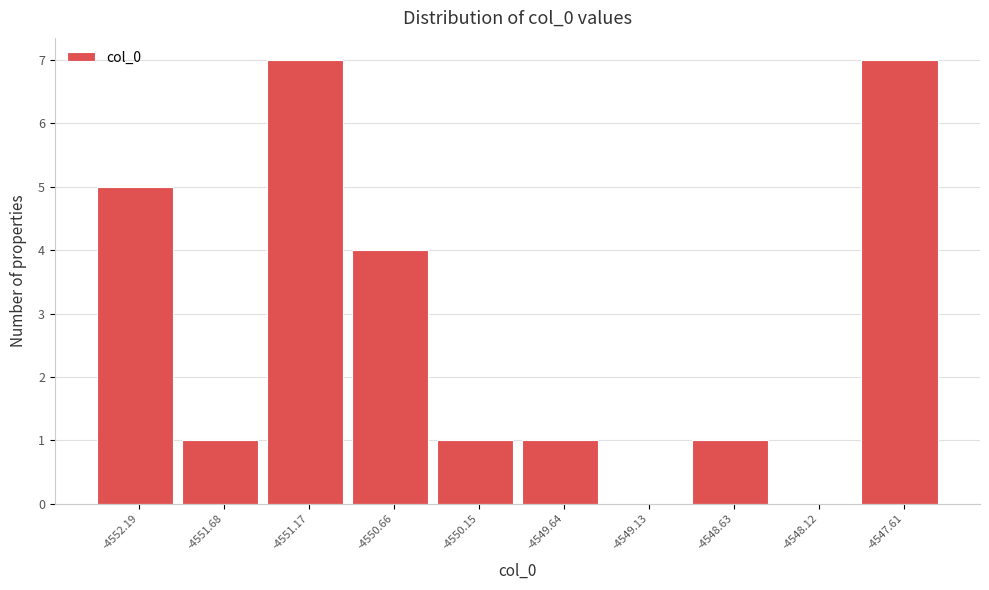

Reading left to right, transcribe this chart: for each bar, give the range it covers on the x-axis and its height. Neither the bar edges nor the heights are printed on the chart, so give them approximately, as read against the axes.

-4552.4 to -4551.9: 5
-4551.9 to -4551.4: 1
-4551.4 to -4550.9: 7
-4550.9 to -4550.4: 4
-4550.4 to -4549.9: 1
-4549.9 to -4549.4: 1
-4549.4 to -4548.9: 0
-4548.9 to -4548.4: 1
-4548.4 to -4547.9: 0
-4547.9 to -4547.4: 7